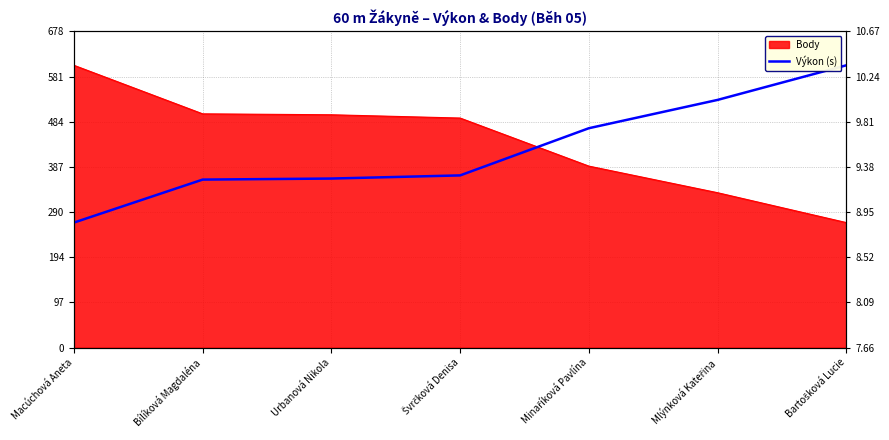

What is the difference between the second highest and second lowest values?

170.7